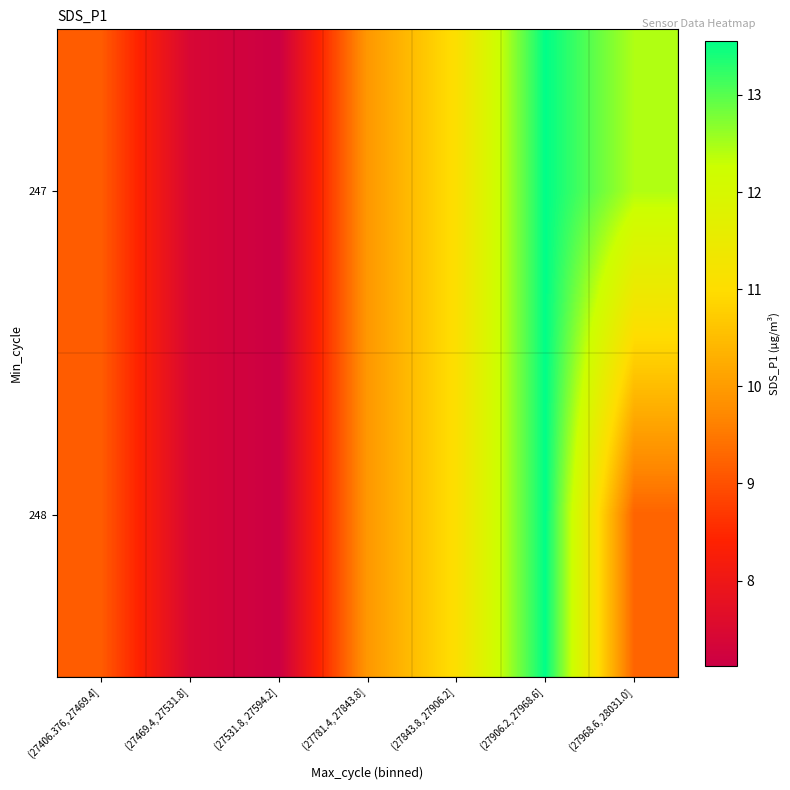

List the series in order of their peak value, lowest first.

247, 248